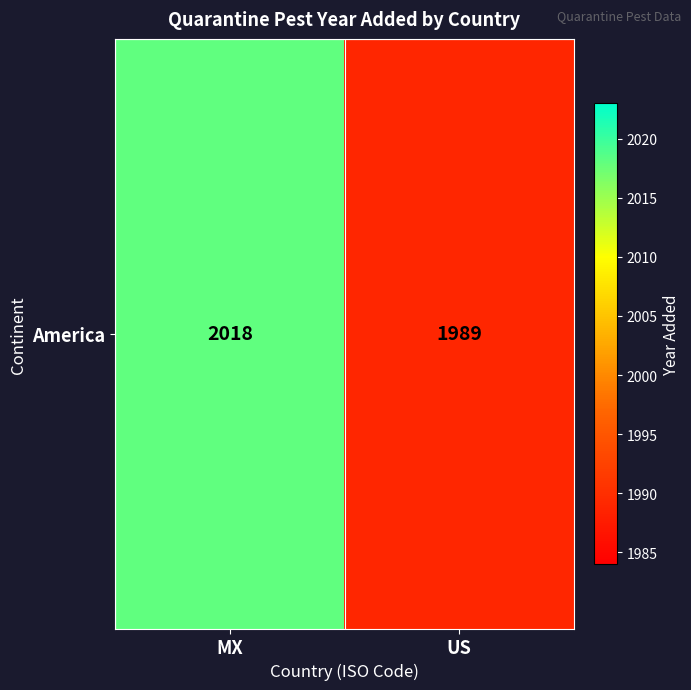

The value at MX is 3036. True or false?

False